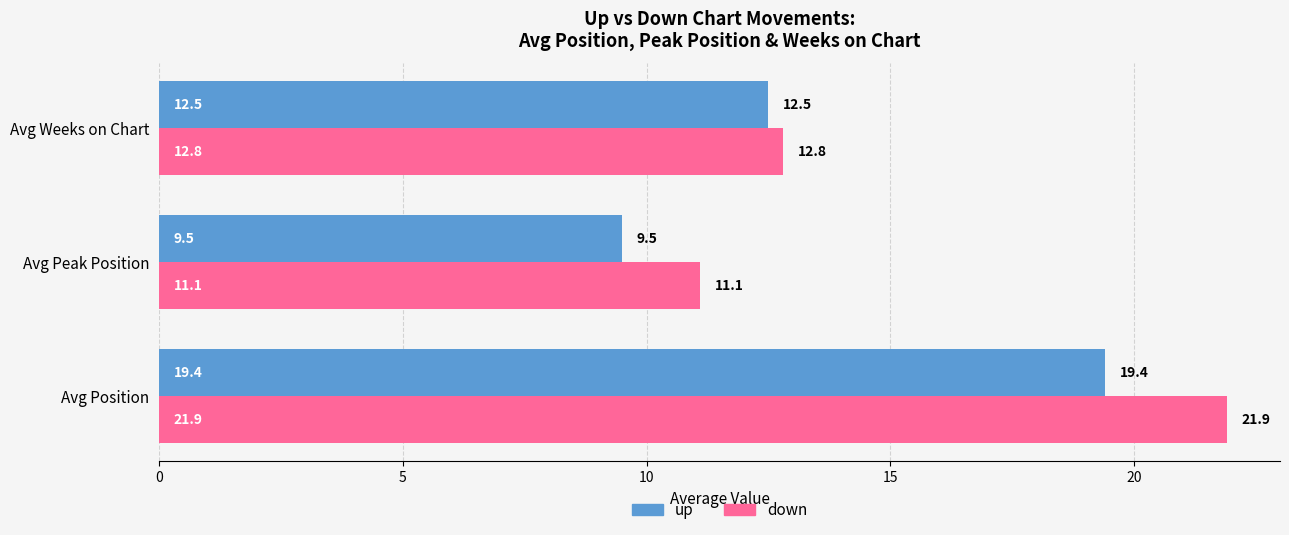

Rank the categories by down value from highest to lowest.

Avg Position, Avg Weeks on Chart, Avg Peak Position